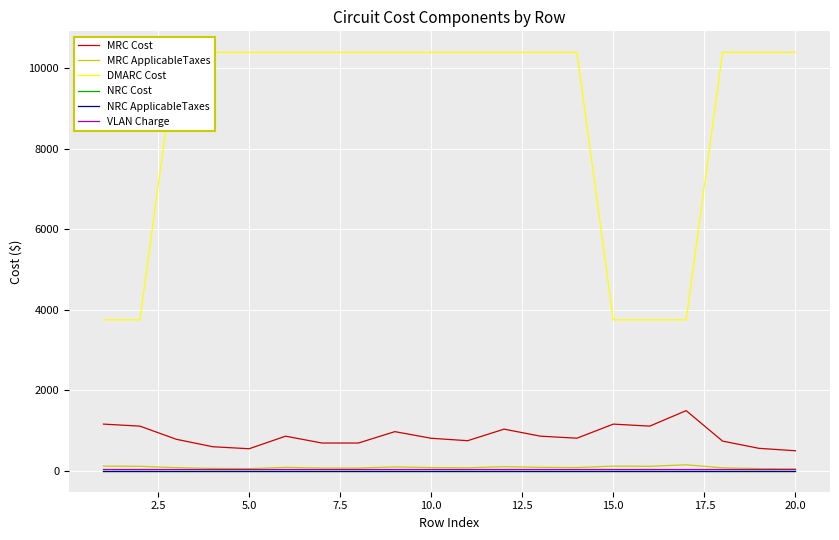

What is the value of the MRC Cost point at the 16th from the left?

1110.0